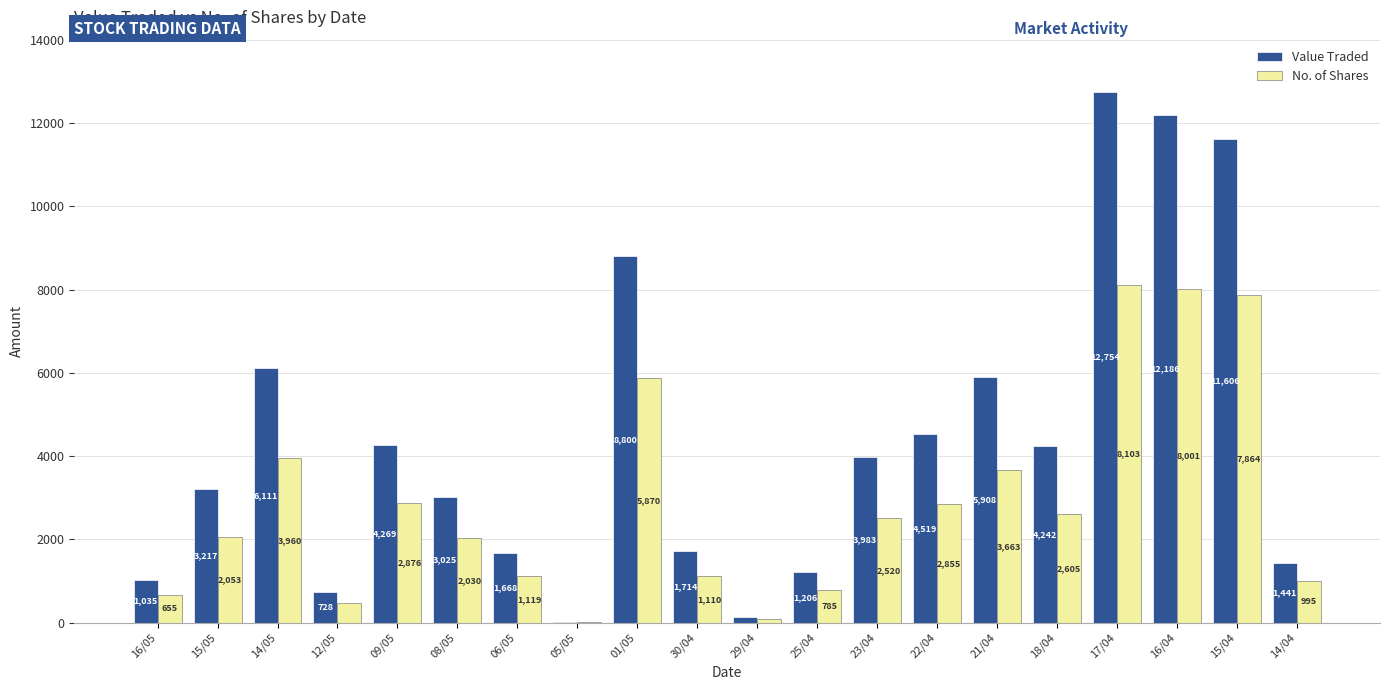

Where is No. of Shares nearest to the value 4059?

14/05